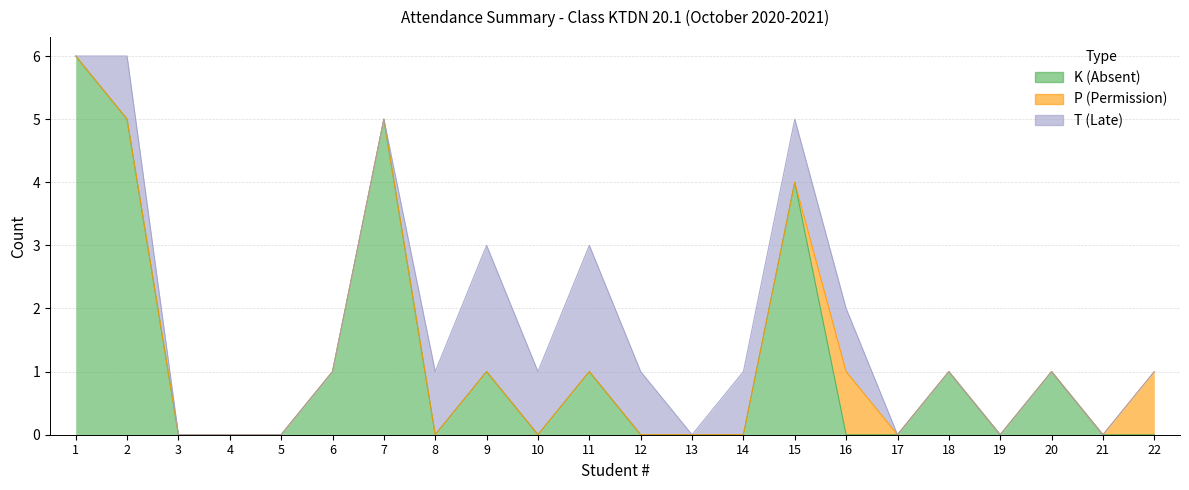

What is the highest value of the T (Late) series?

2